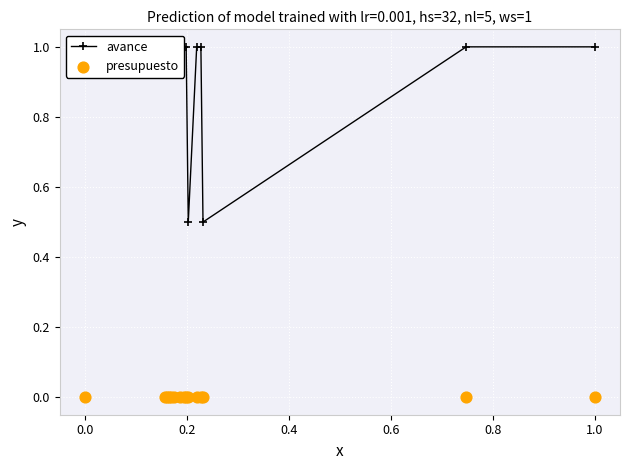

Which series reaches the minimum Y coordinate?

presupuesto